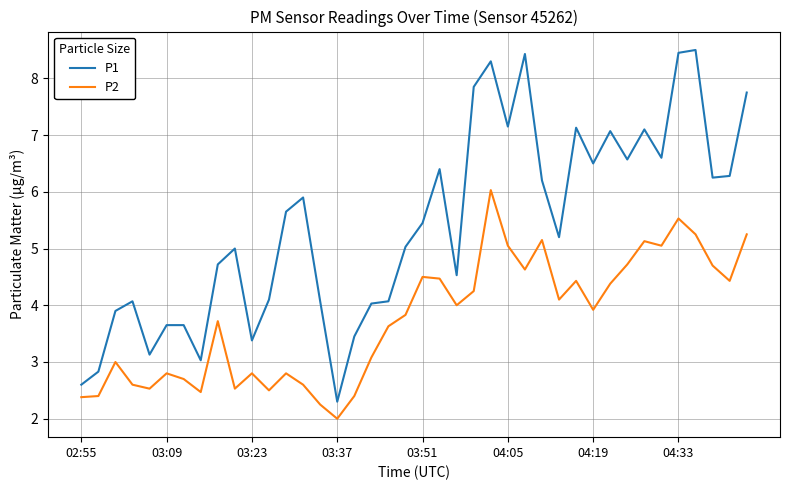

What is the sum of all P2 values?

150.0